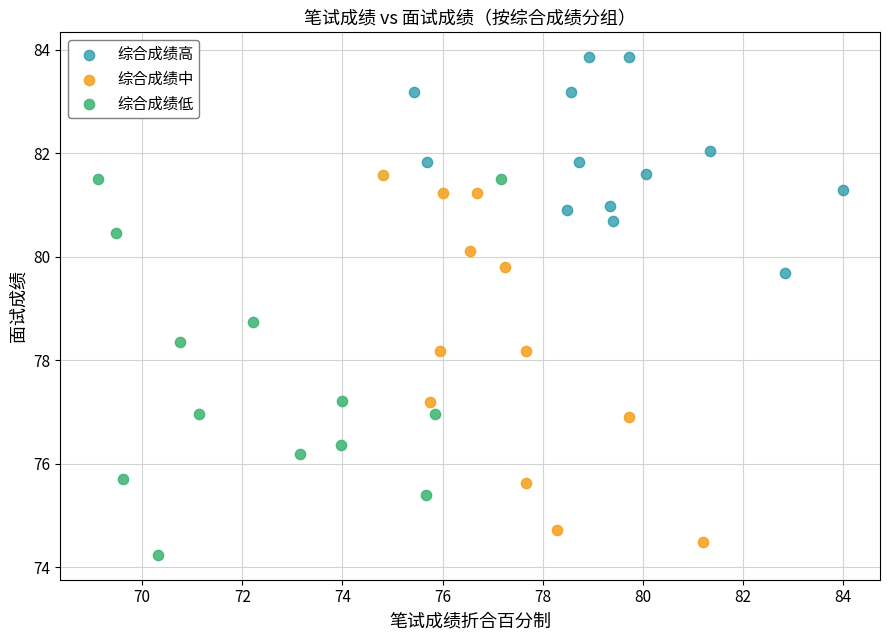

Which series contains the highest Y value?

综合成绩高